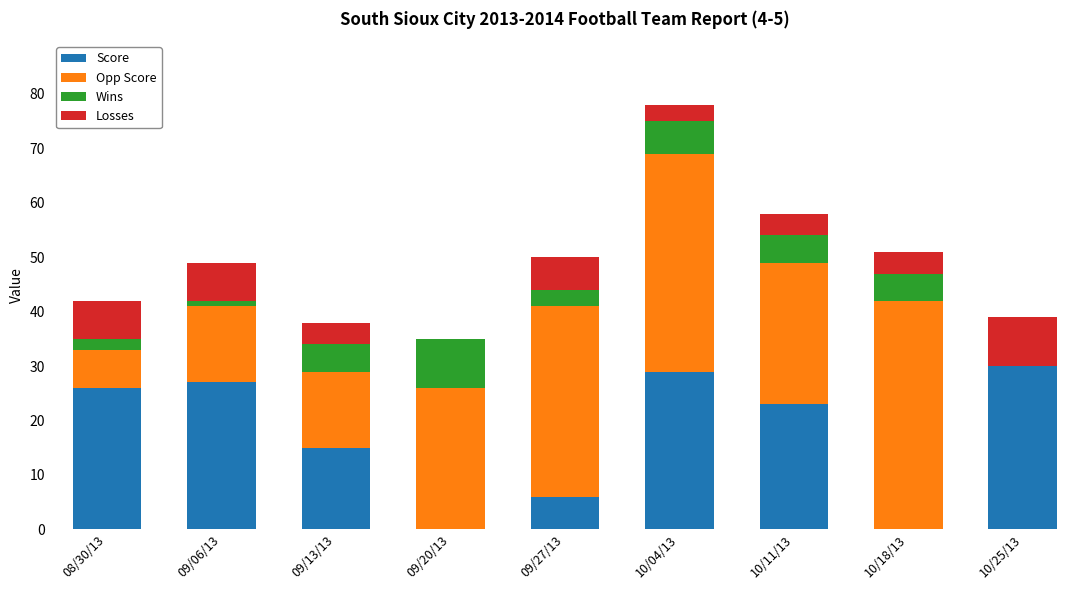

At which category is the sum across all series the highest?

10/04/13